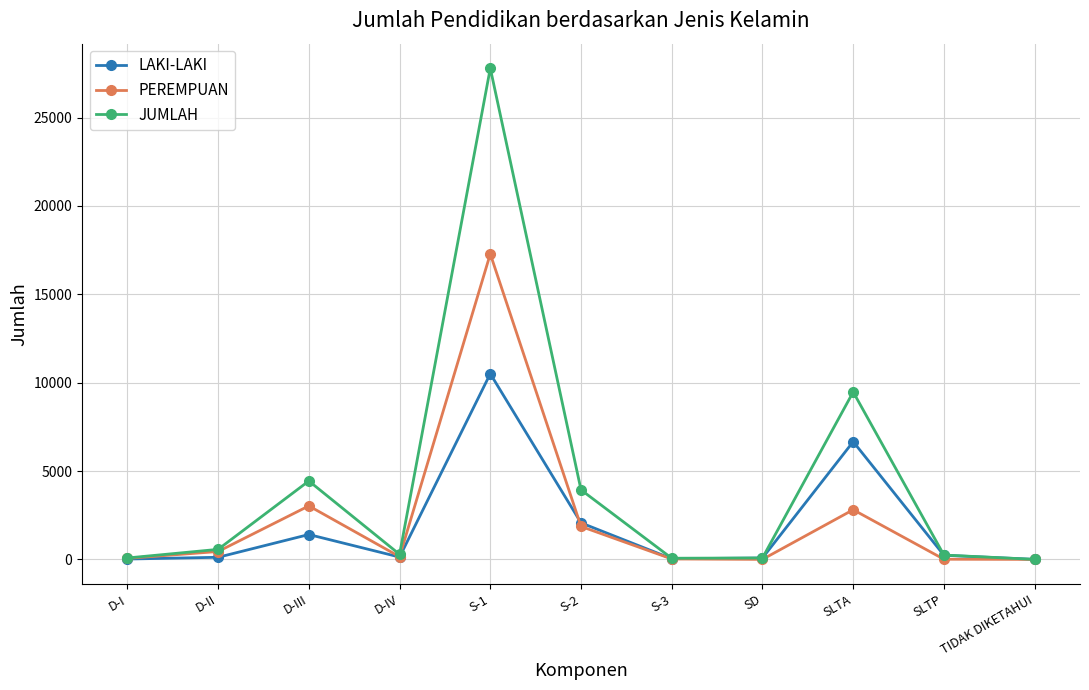

How many lines are shown in the chart?

3